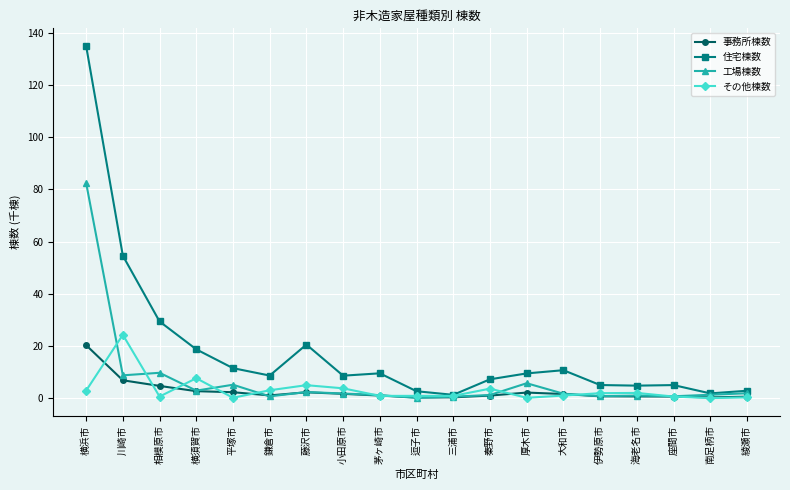

What is the value of the 事務所棟数 point at the 2nd from the left?

6.8